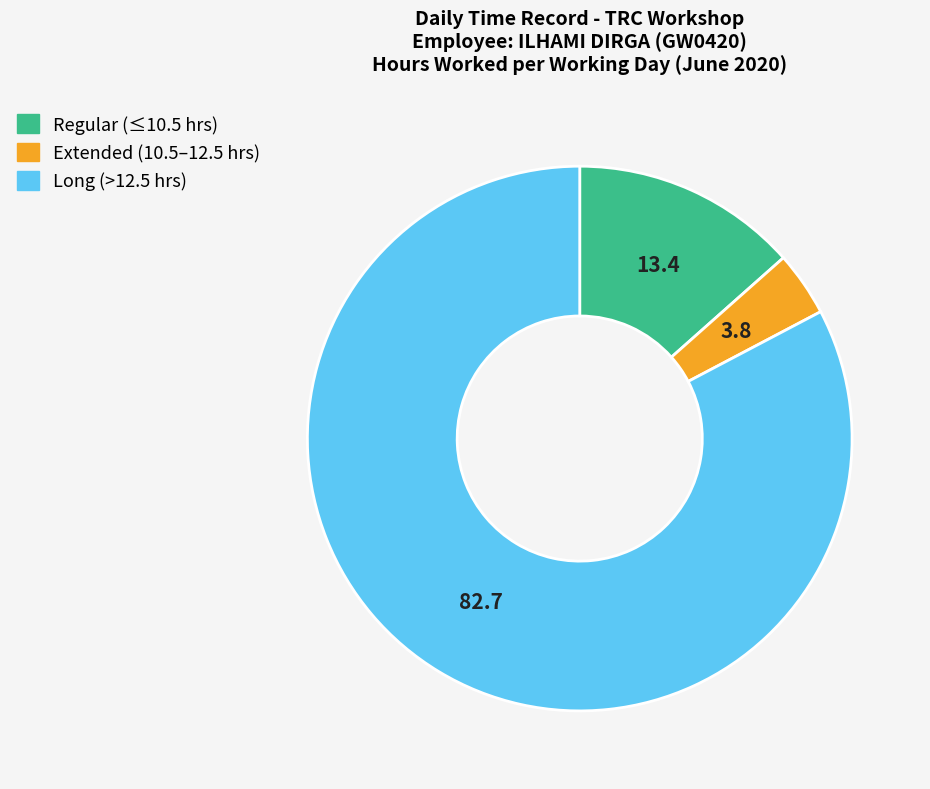

Which has a higher value, Long (>12.5 hrs) or Extended (10.5–12.5 hrs)?

Long (>12.5 hrs)